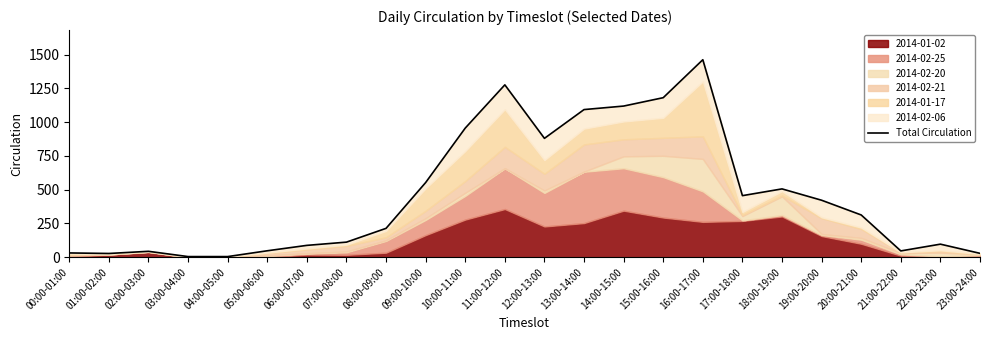

What is the value of the 20th point from the left?

422